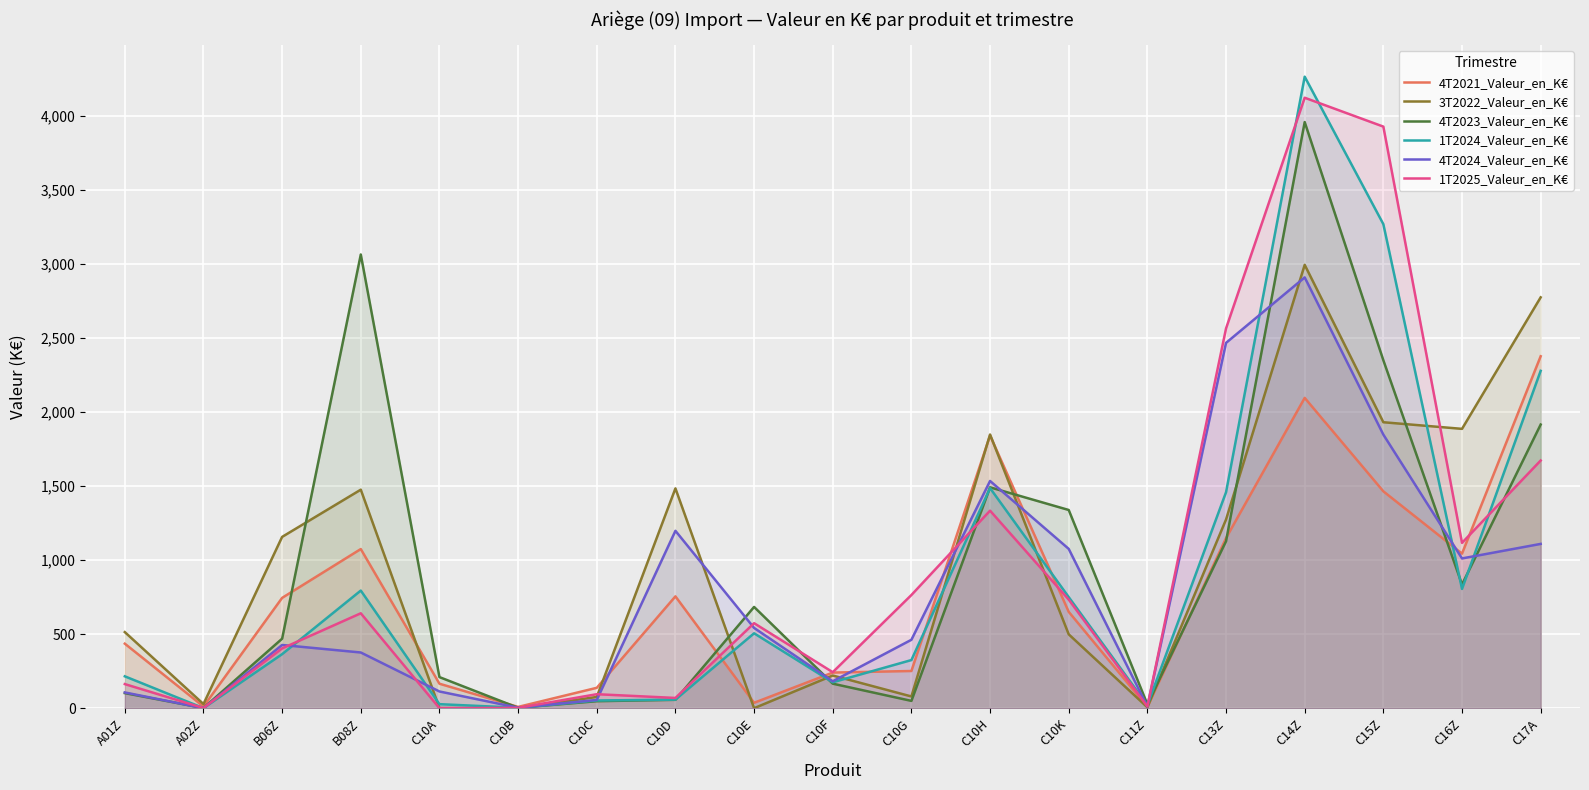

How many lines are shown in the chart?

6